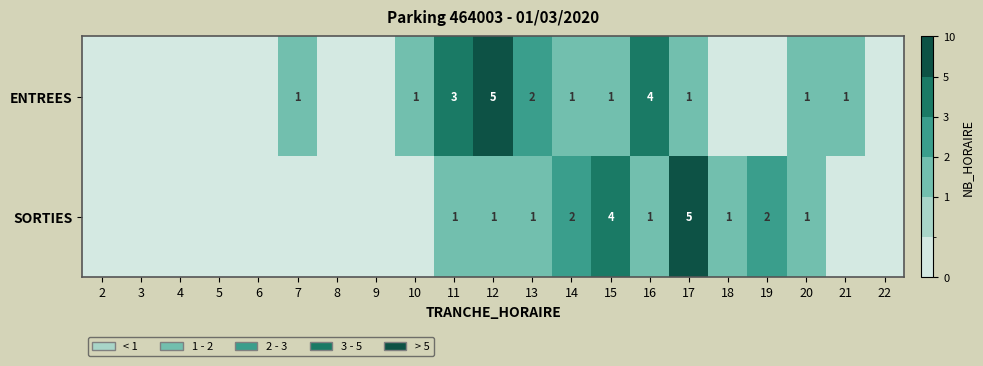

At how many categories does at least one series exceed 4?

2